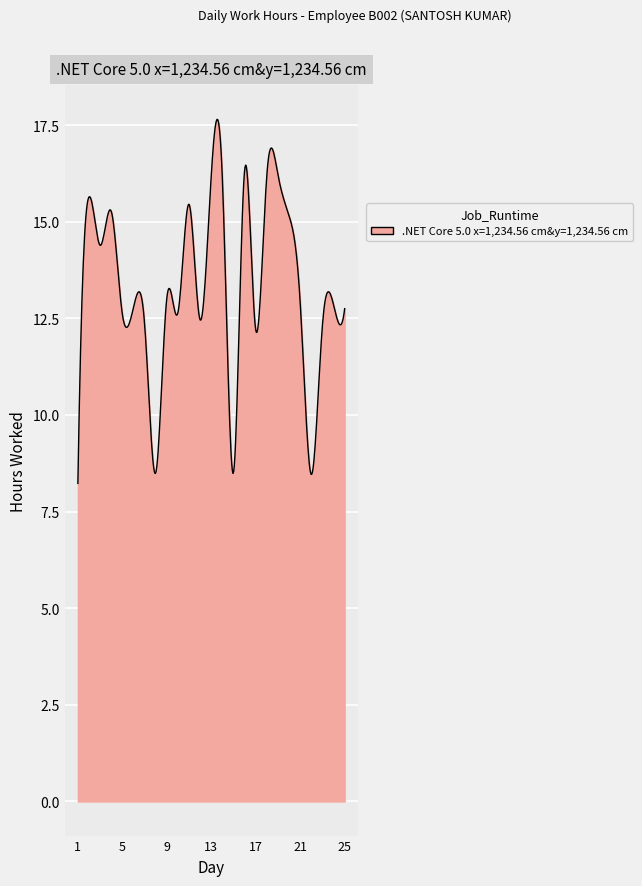

What is the difference between the maximum and minimum values?

9.4